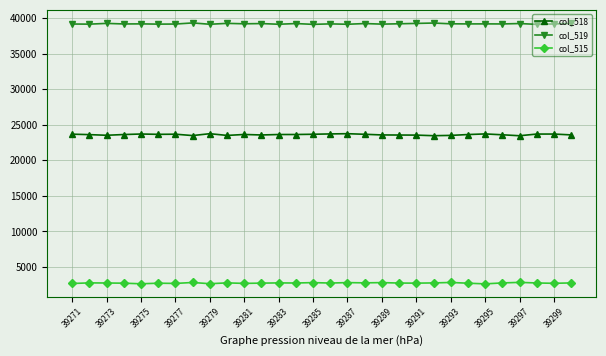

What is the value of the col_515 point at the 8th from the left?

2816